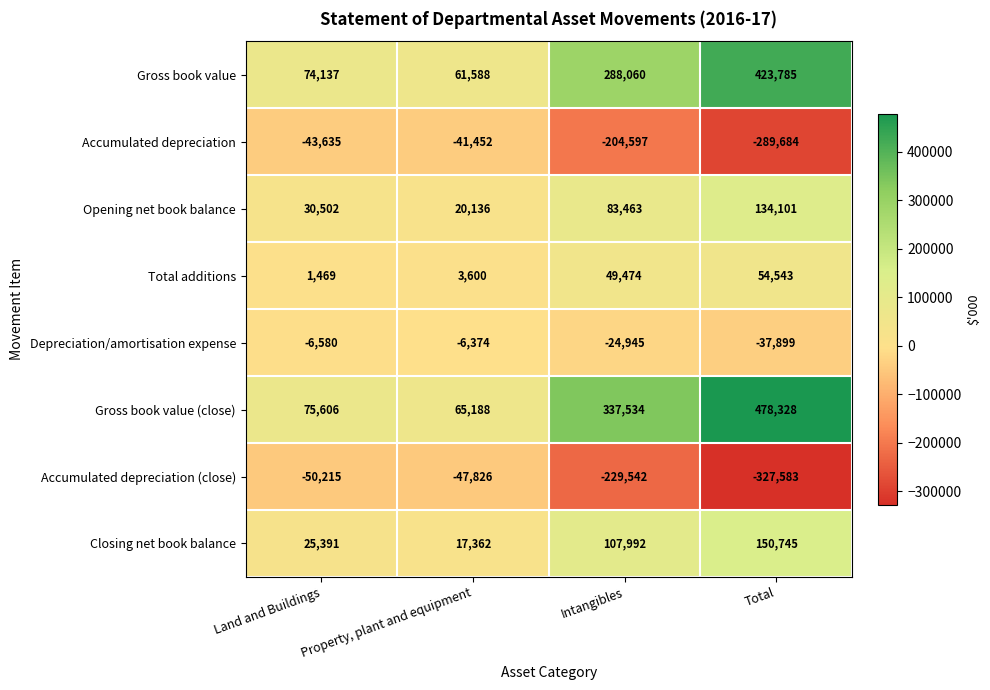

Is the value of Gross book value at Property, plant and equipment greater than the value of Closing net book balance at Total?

No